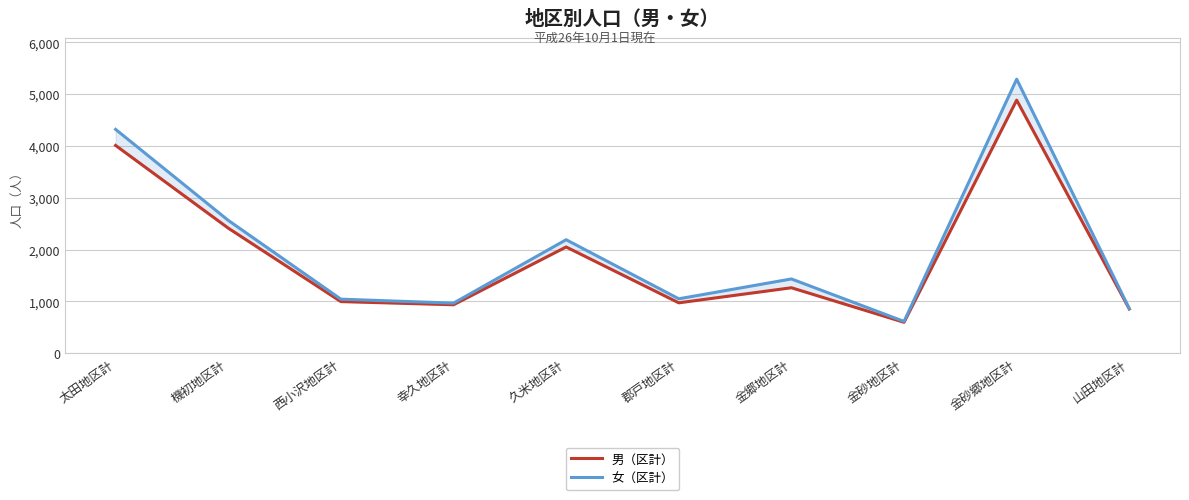

What is the label of the 8th point from the right?

西小沢地区計